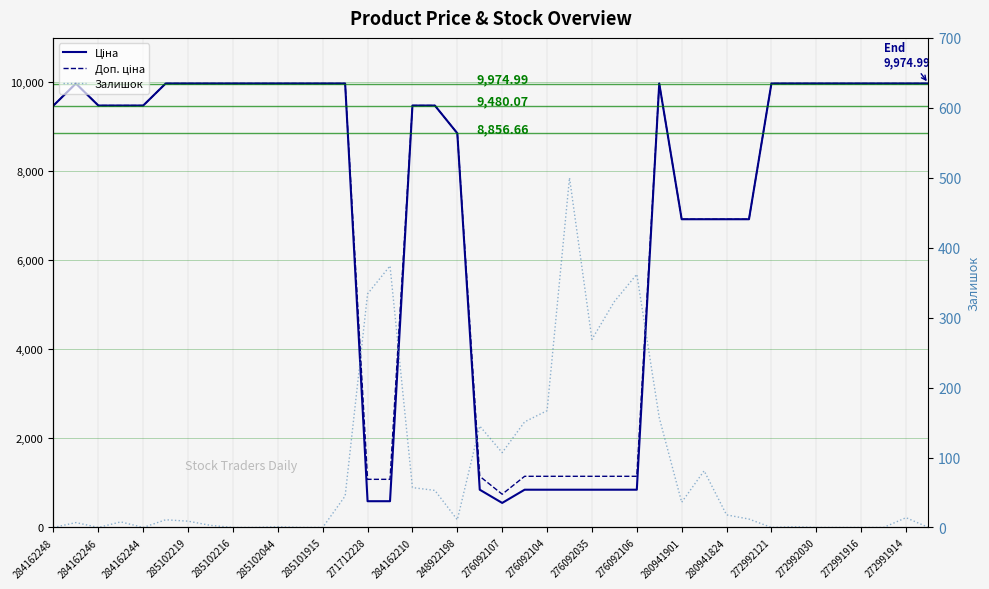

Is it true that Залишок equals 221.2 at 272992121?

False